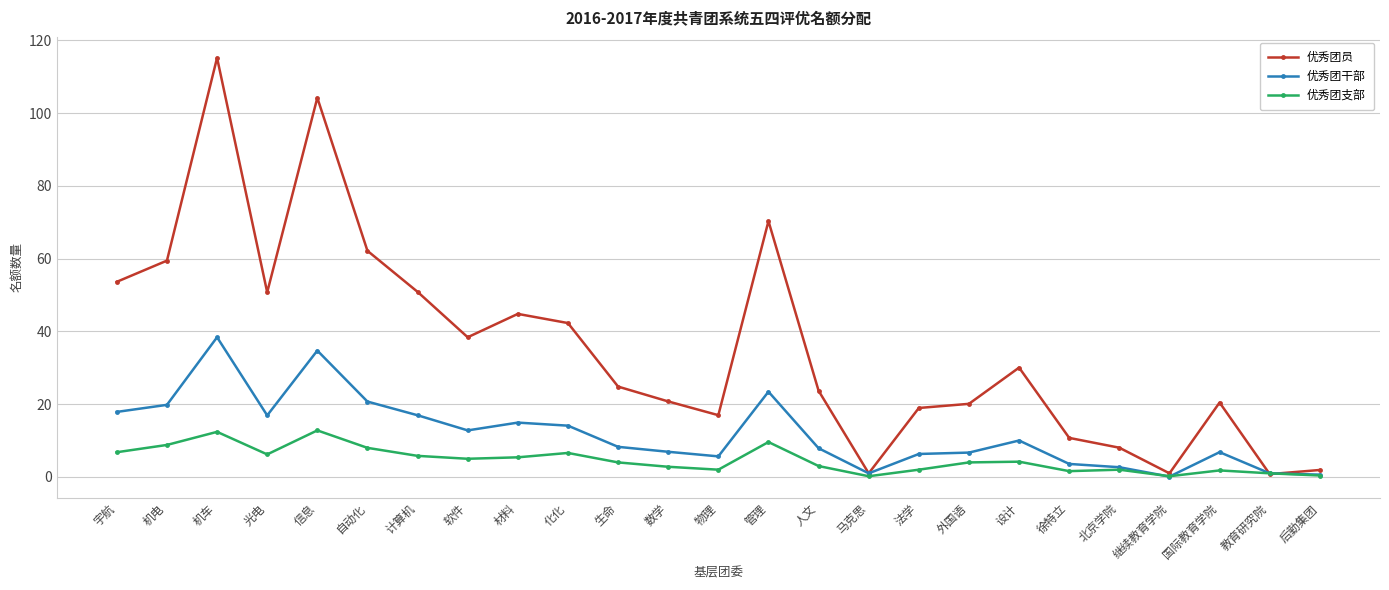

Rank the series by their maximum value, from lowest to highest.

优秀团支部, 优秀团干部, 优秀团员